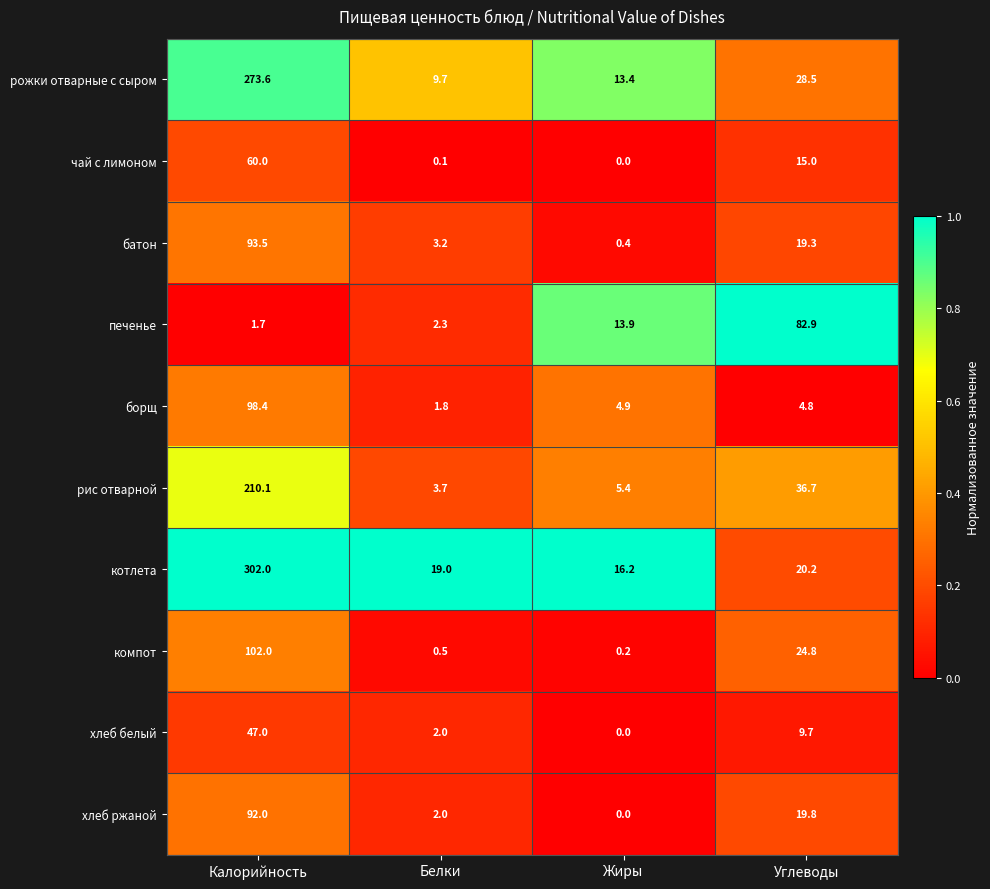

Rank the series at Углеводы from lowest to highest value.

борщ, хлеб белый, чай с лимоном, батон, хлеб ржаной, котлета, компот, рожки отварные с сыром, рис отварной, печенье